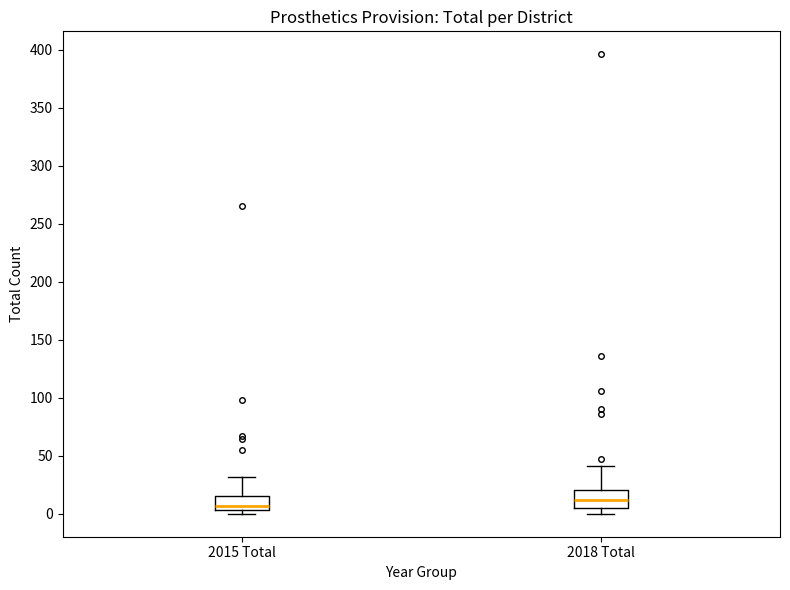

Where is the lower edge of the box for 2015 Total on the y-axis? The values are not printed on the chart, so give them approximately, as read against the axis.

5